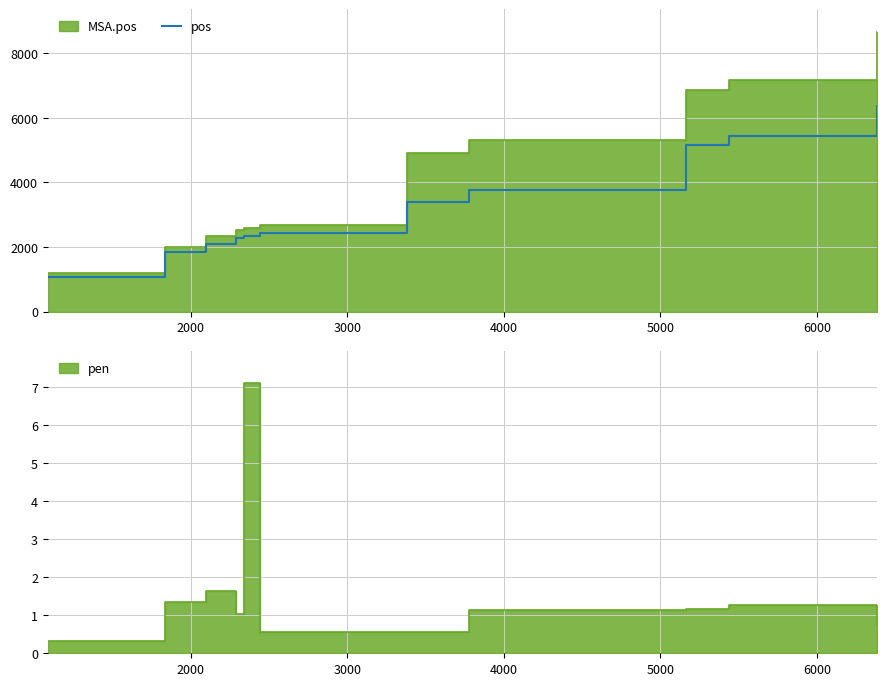

True or false: the data shows 6076 at 8.

False